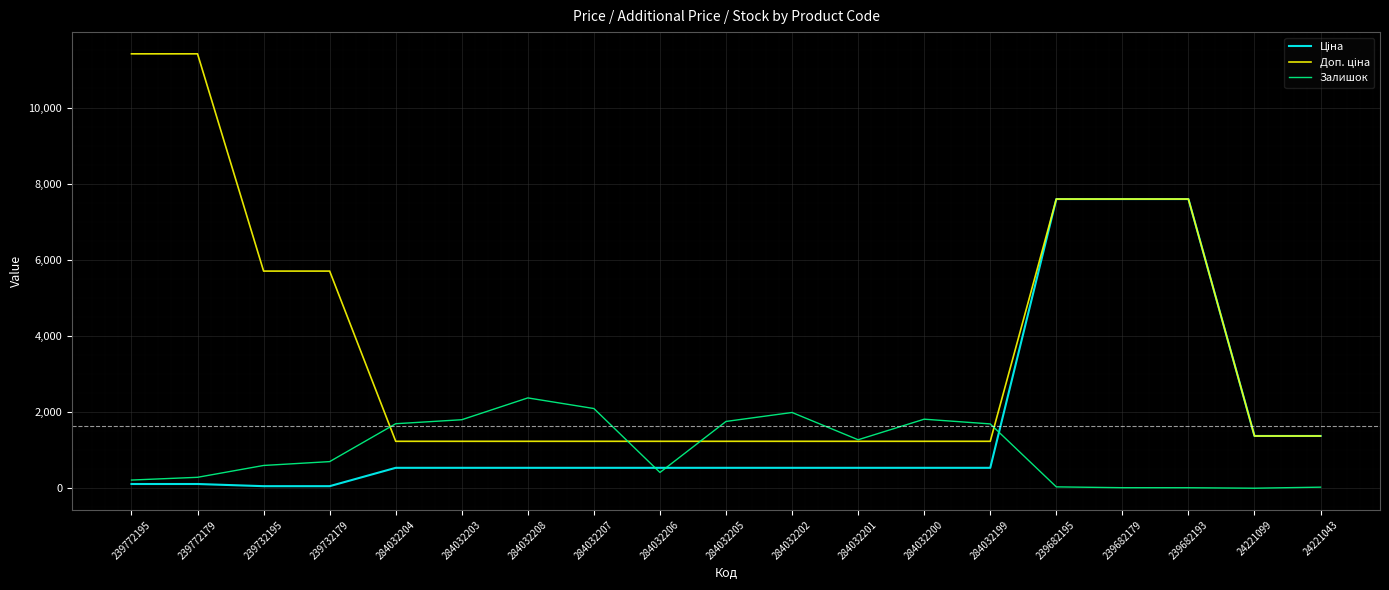

True or false: Залишок has a value of 1757.0 at 284032205.

True